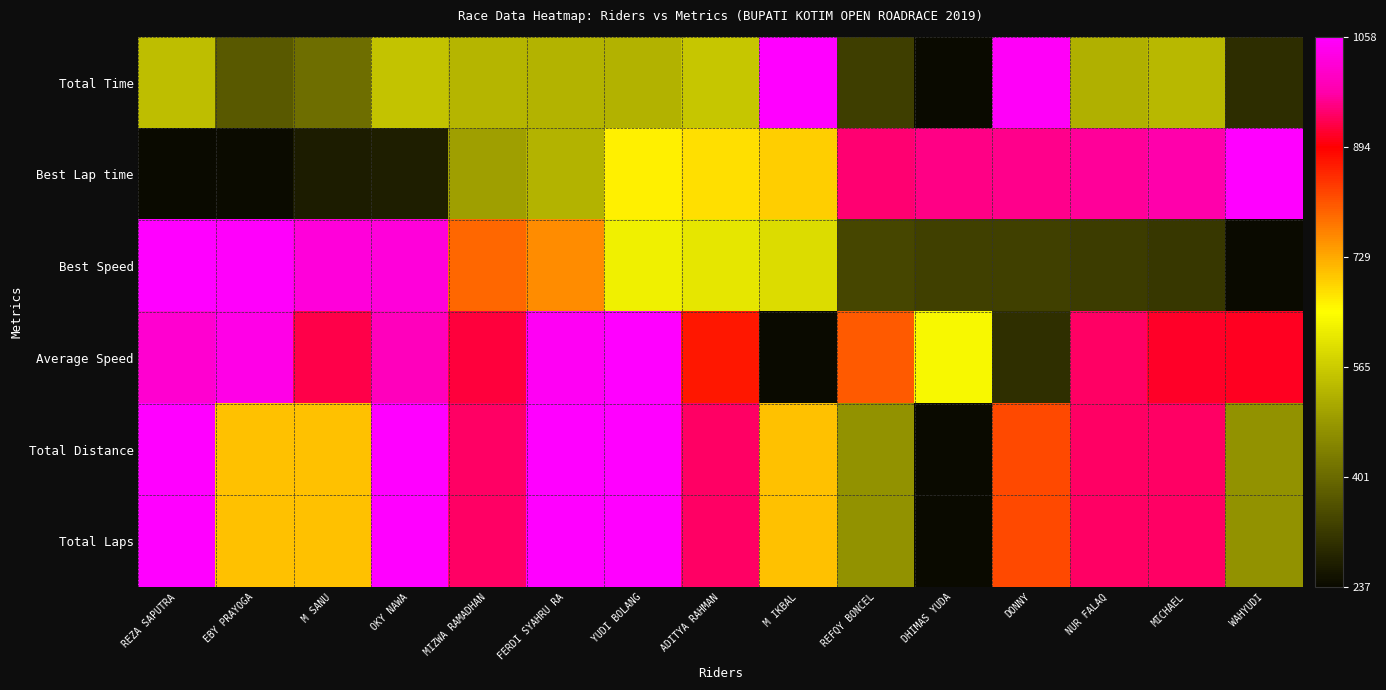

At ADITYA RAHMAN, list the series in order from largest to smallest.

Total Distance, Total Laps, Average Speed, Best Lap time, Best Speed, Total Time